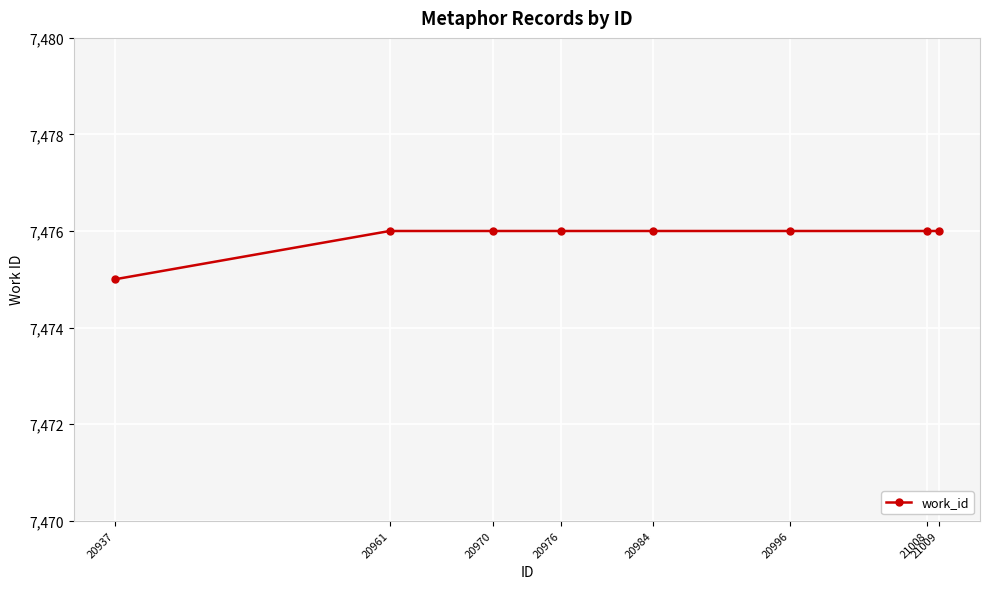

What is the sum of all values?

59807